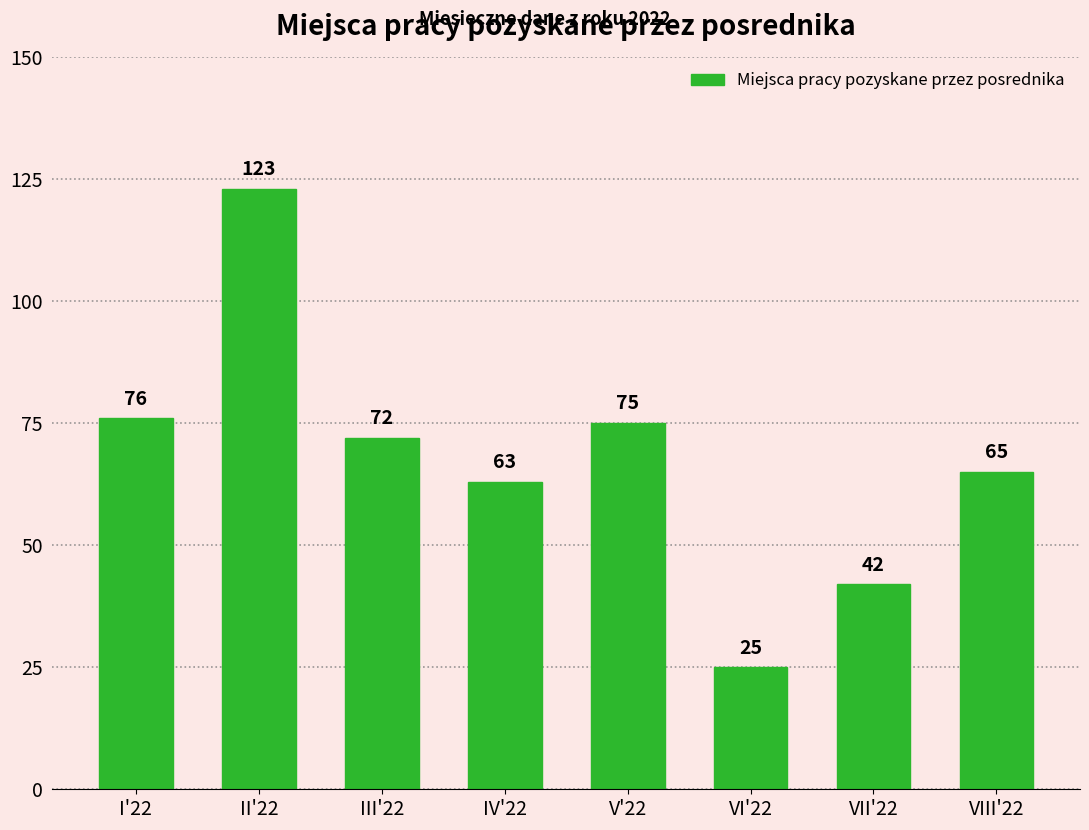

Reading left to right, transcribe all the data shown in this chart.

I'22=76	II'22=123	III'22=72	IV'22=63	V'22=75	VI'22=25	VII'22=42	VIII'22=65